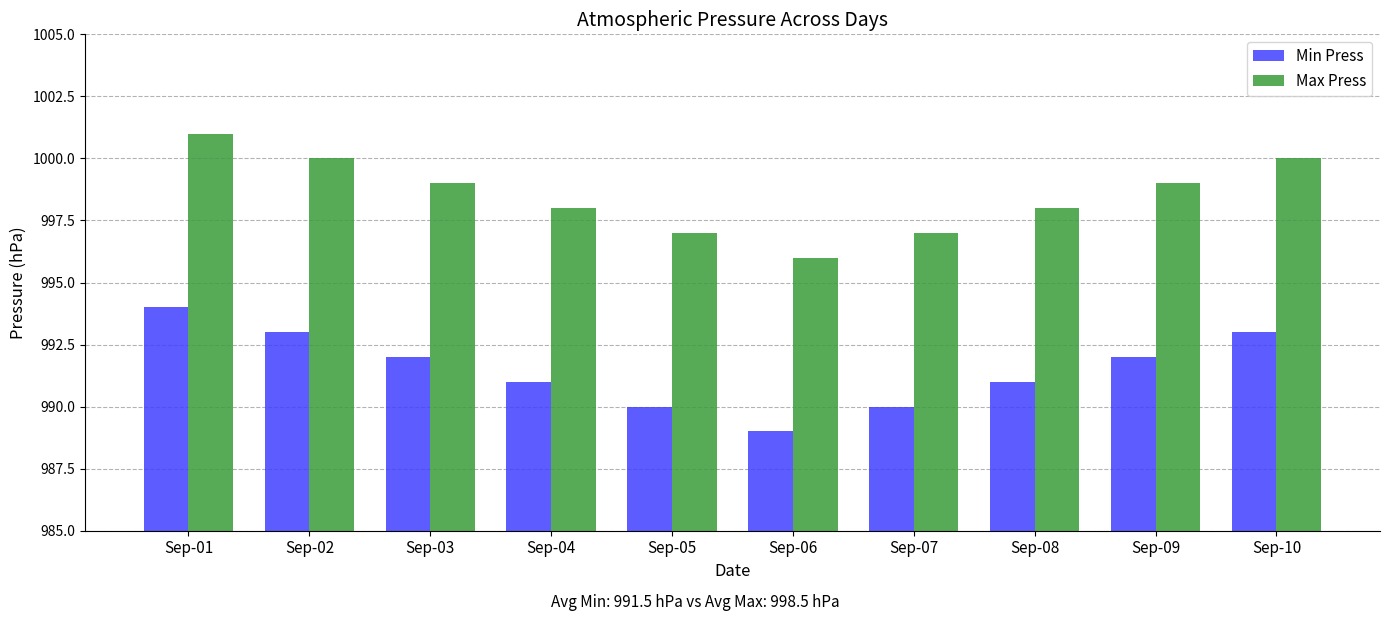

What is the difference between the highest and lowest values at Sep-09?

7